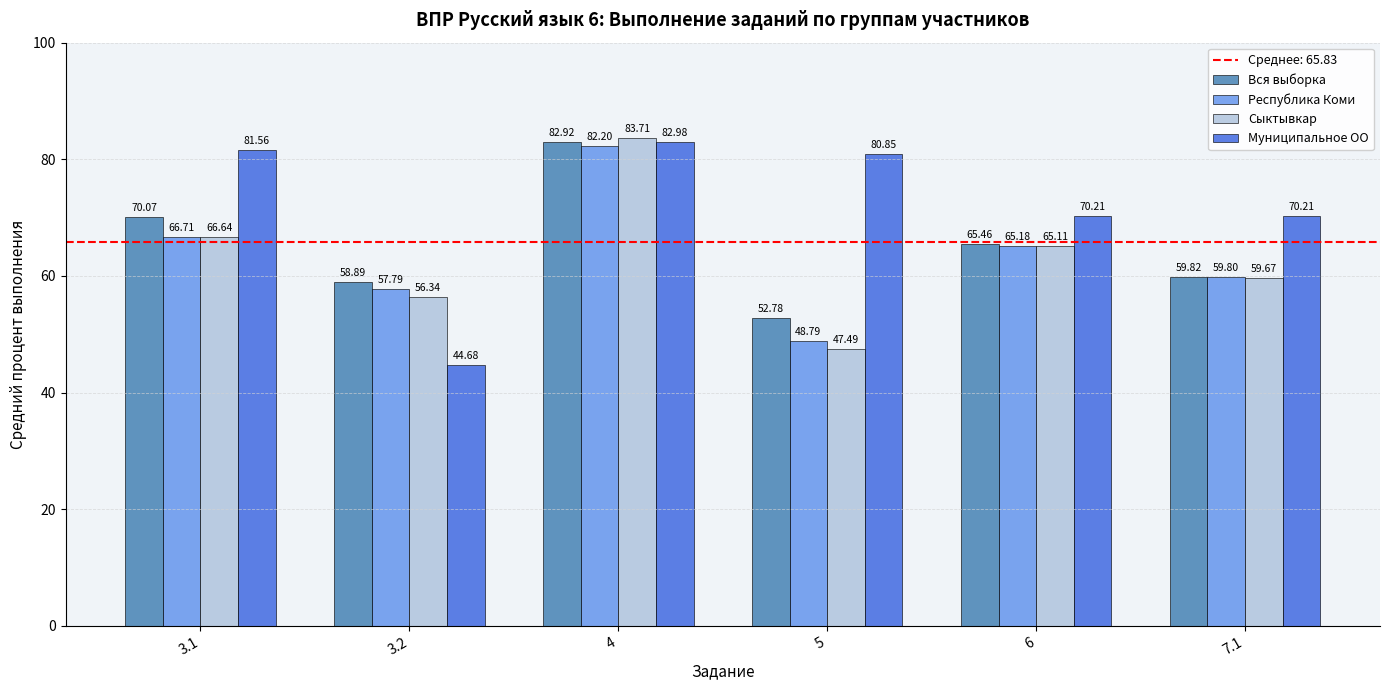

At which category is the sum across all series the highest?

4